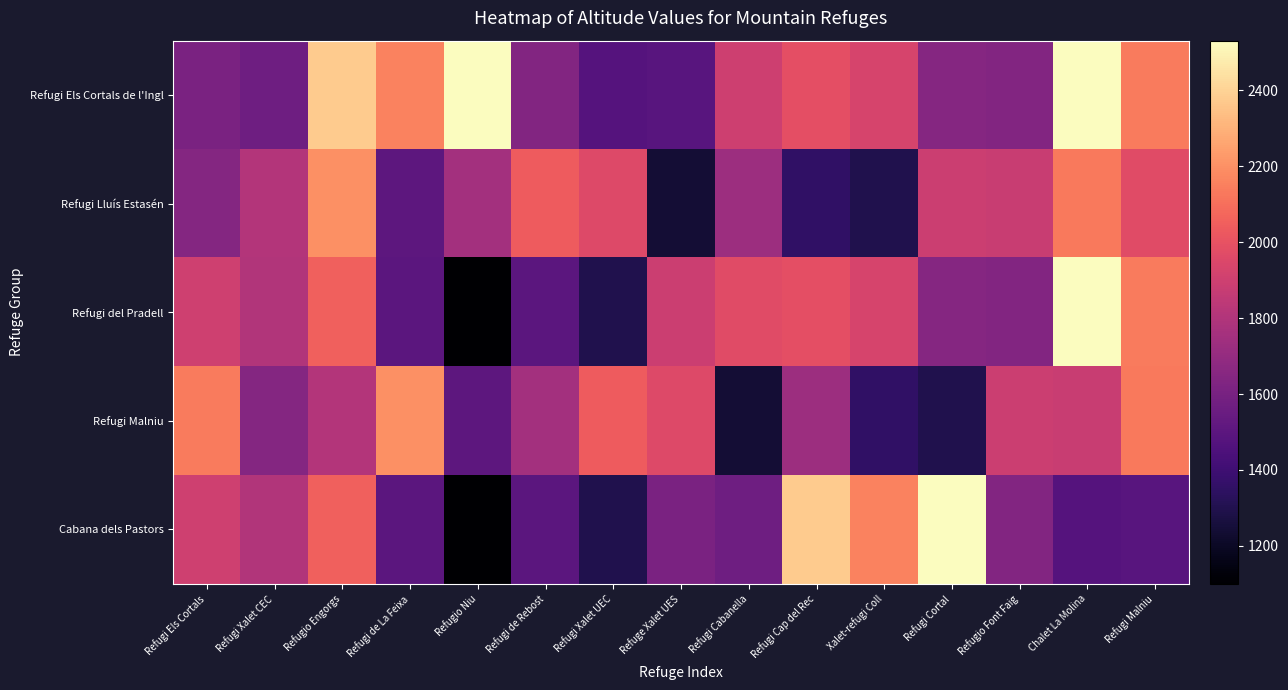

How many series are shown in this chart?

5